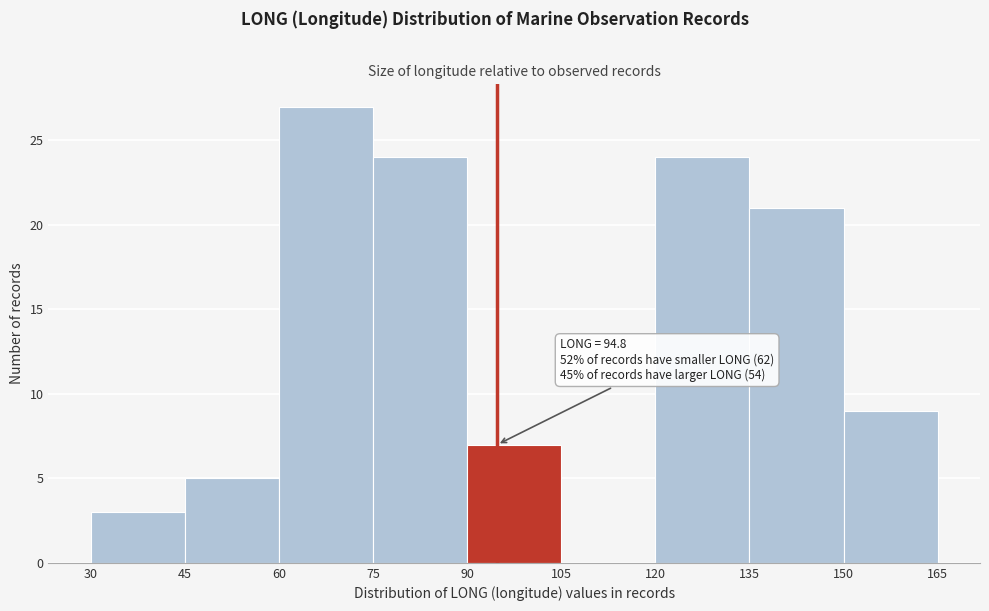

Which range on the x-axis has the tallest bar?

60 to 75